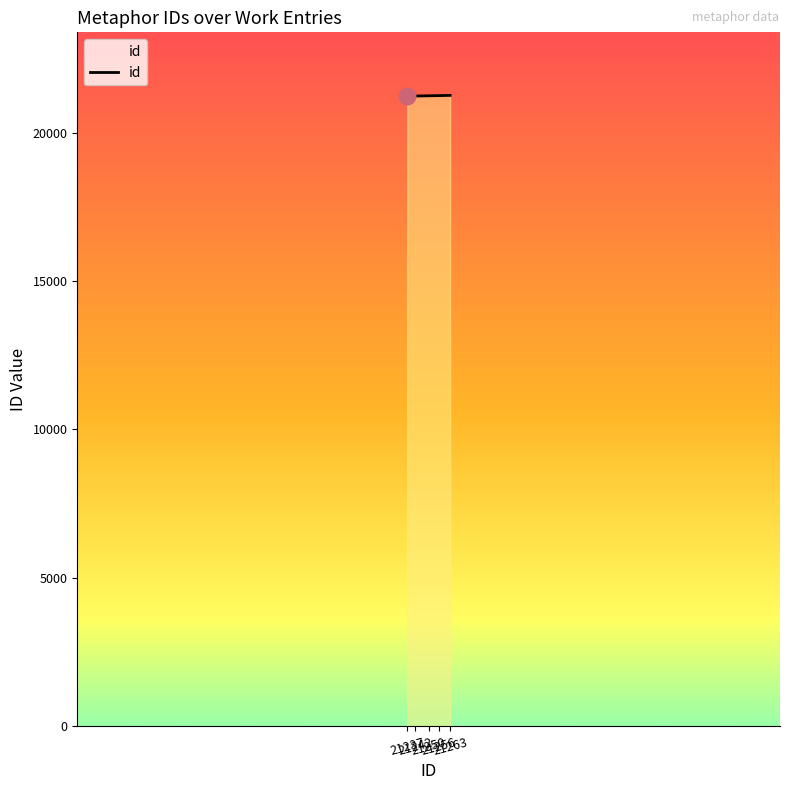

The value at 21250 is 35195. True or false?

False